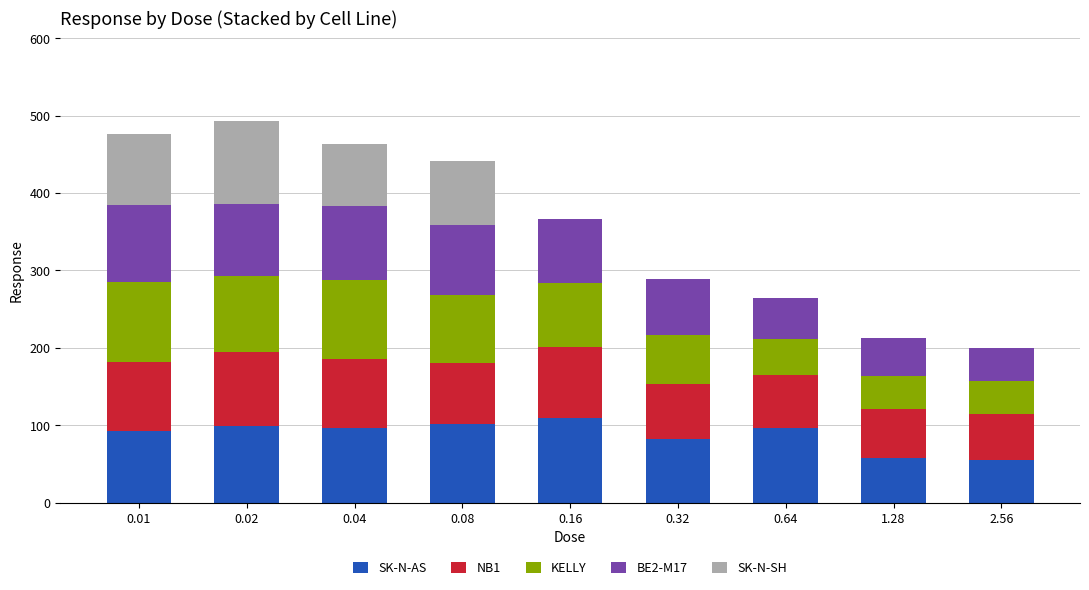

What is the total value across all series at 0.02?

492.8